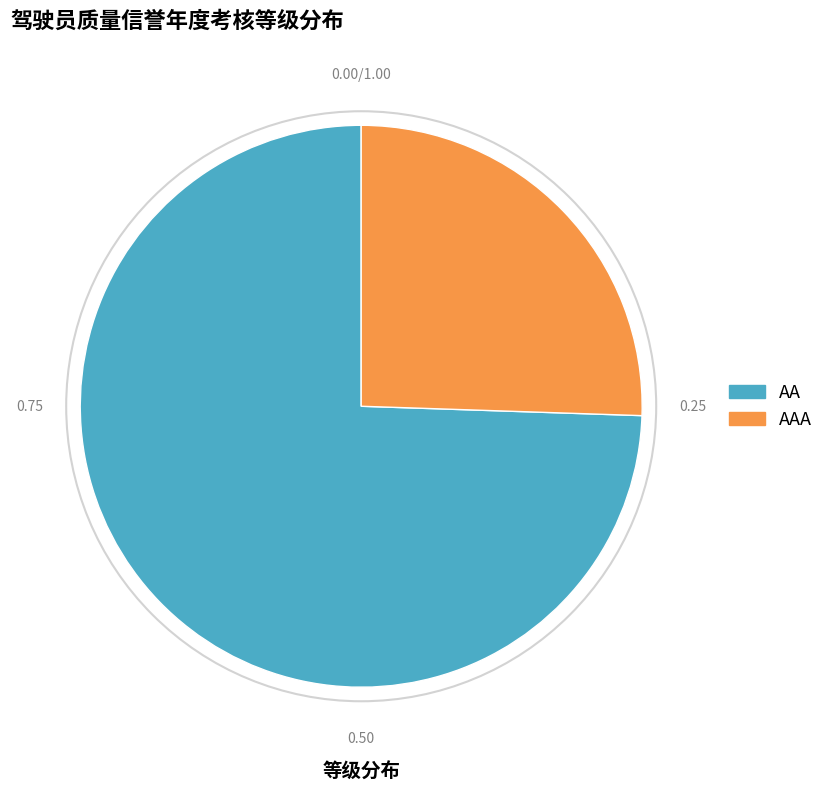

Is there any slice that represents more than half of the pie?

Yes